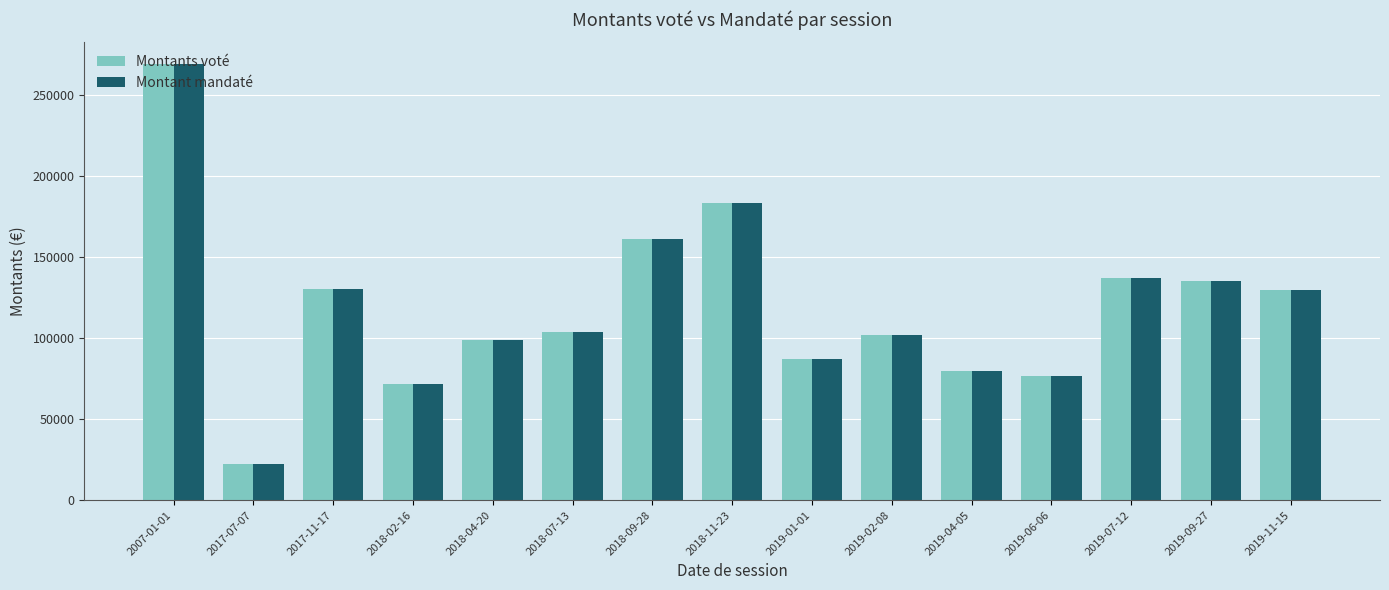

What is the difference between the maximum and minimum values in the Montant mandaté series?

246661.0